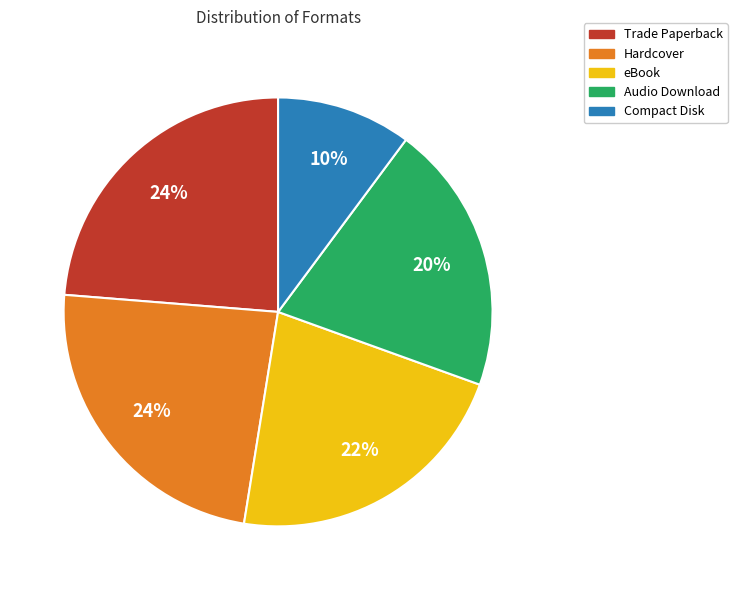

Which has a higher value, Hardcover or Compact Disk?

Hardcover